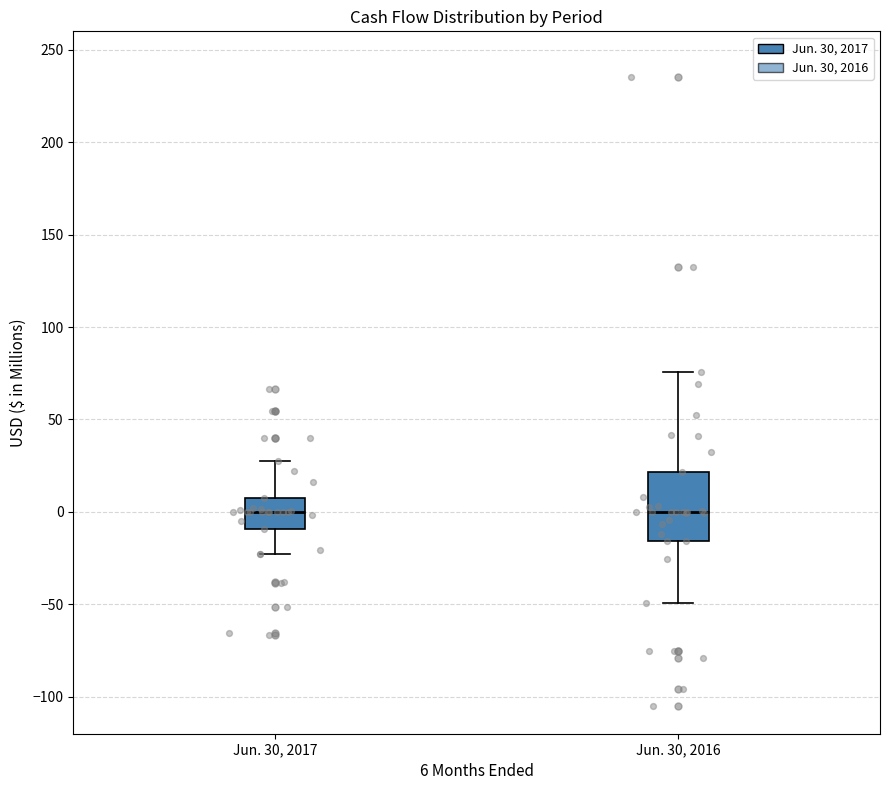

Reading left to right, read every box against the y-axis: the position of its median line, the range the box covers, and the ends of its whiskers. The values are not printed on the chart, so give them approximately, as read against the axis.

Jun. 30, 2017: median 0, box -10 to 10, whiskers -25 to 30
Jun. 30, 2016: median 0, box -15 to 20, whiskers -50 to 75